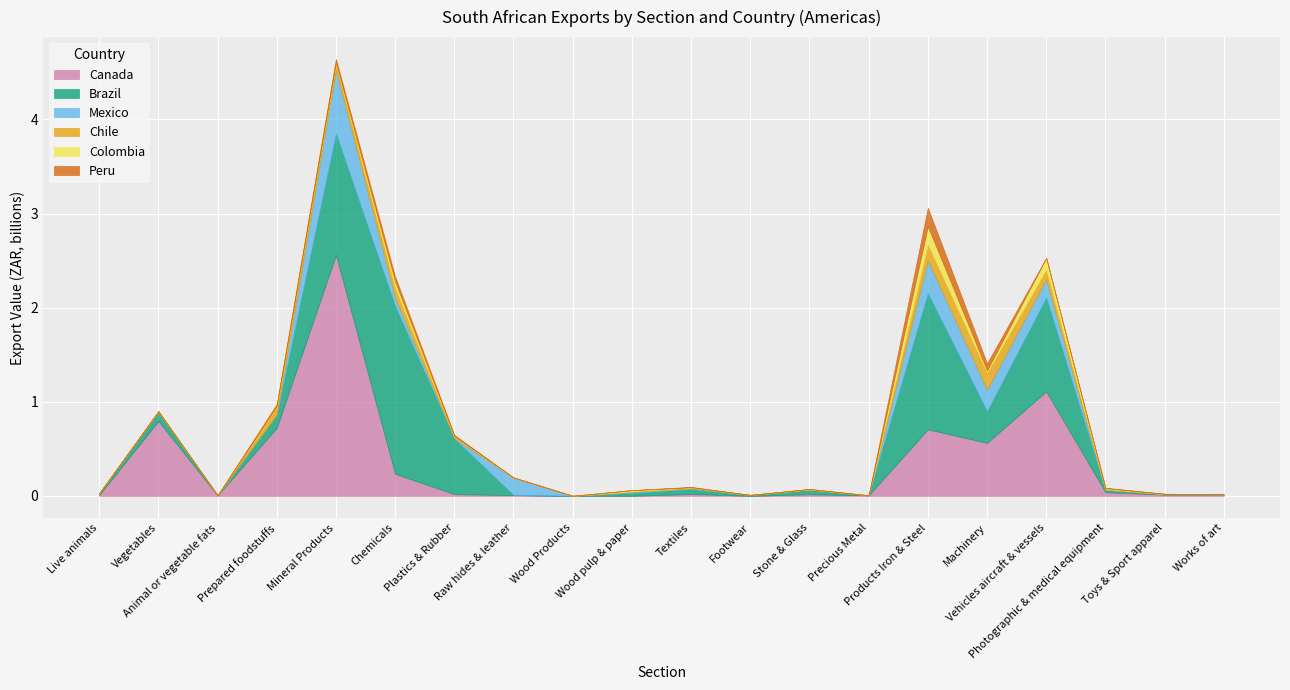

Which series has the widest spread of values?

Canada